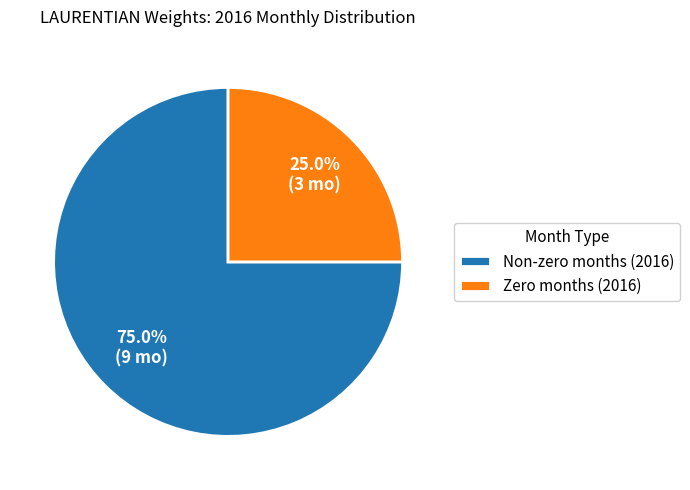

Combined, what portion of the pie is Zero months (2016) and Non-zero months (2016)?

100.0%